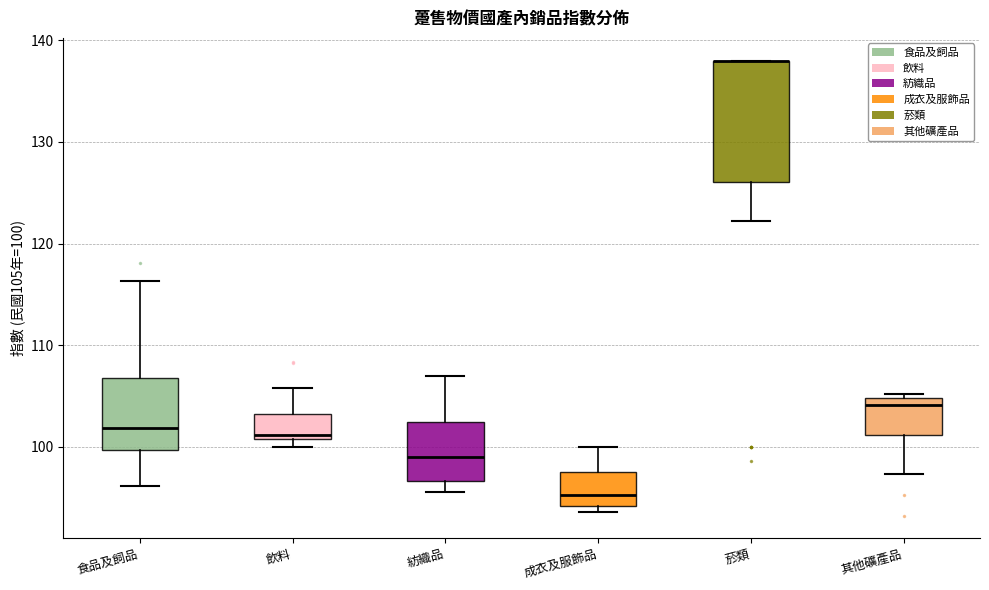

Reading left to right, read every box against the y-axis: the position of its median line, the range the box covers, and the ends of its whiskers. The values are not printed on the chart, so give them approximately, as read against the axis.

食品及飼品: median 102, box 100 to 107, whiskers 96 to 116
飲料: median 101 (just above the box's lower edge), box 101 to 103, whiskers 100 to 106
紡織品: median 99, box 97 to 102, whiskers 96 to 107
成衣及服飾品: median 95, box 94 to 98, whiskers 94 (just below the box's lower edge) to 100
菸類: median 138 (drawn on the box's upper edge), box 126 to 138, whiskers 122 to 138
其他礦產品: median 104, box 101 to 105, whiskers 97 to 105 (just above the box's upper edge)